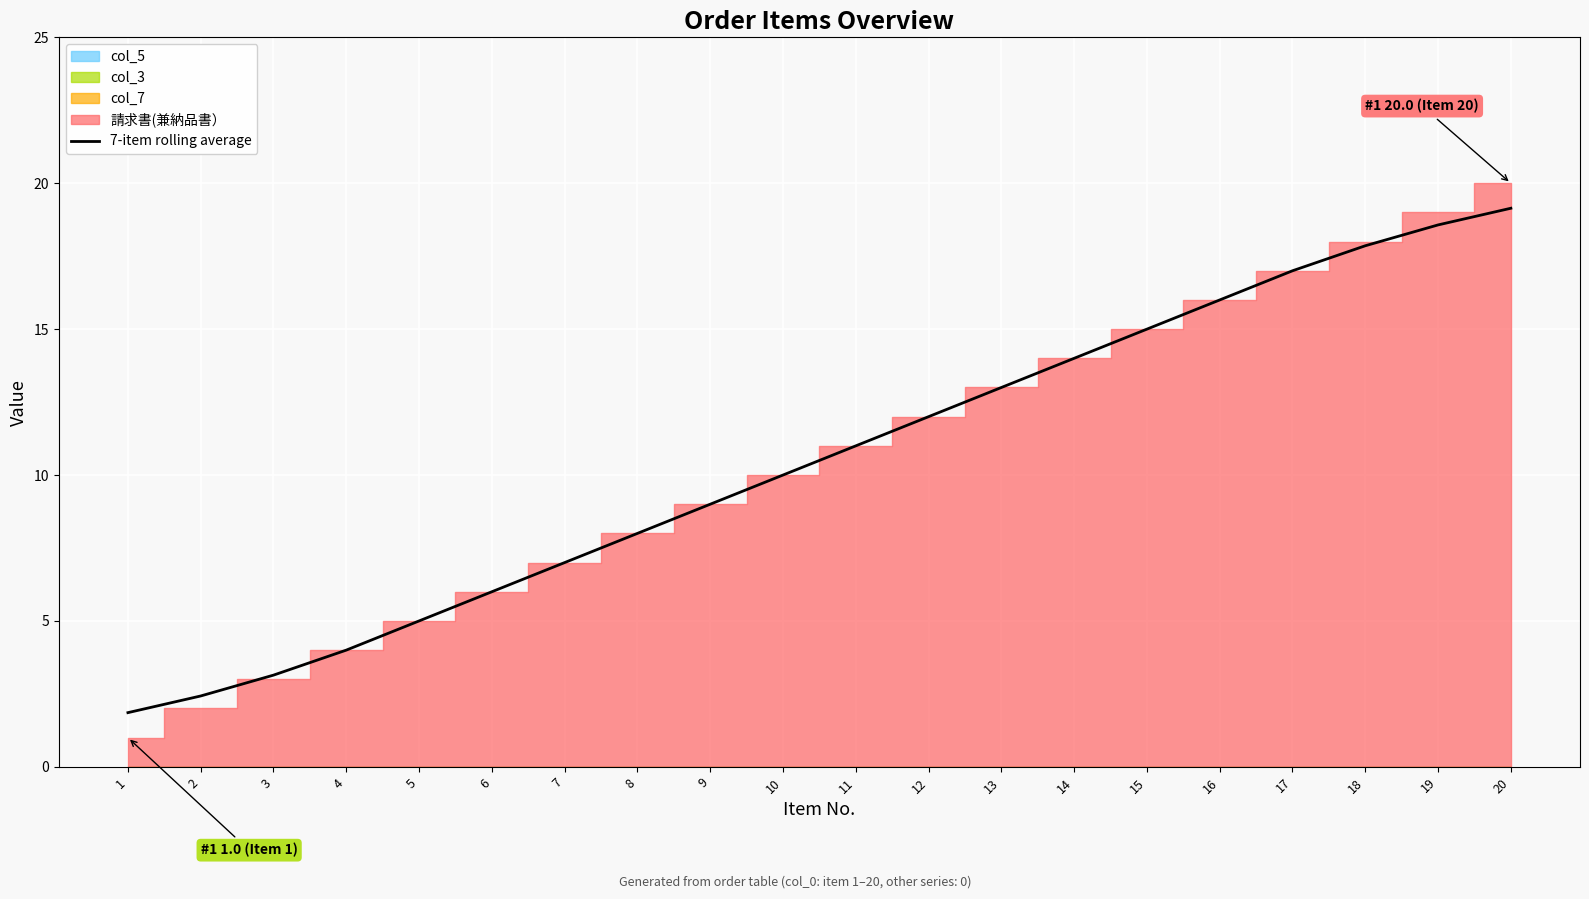

What is the value of the 15th point from the left?

15.0